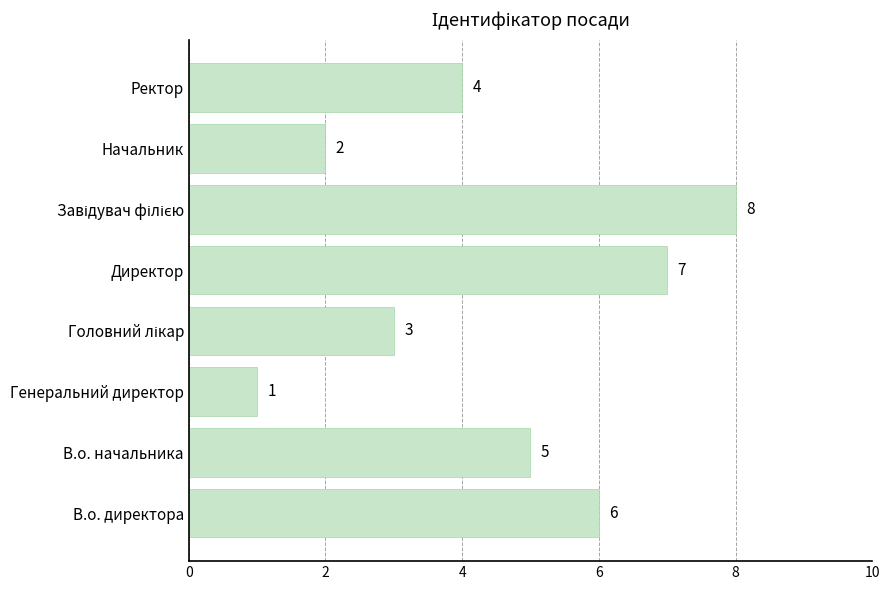

Which label corresponds to the smallest value in the chart?

Генеральний директор